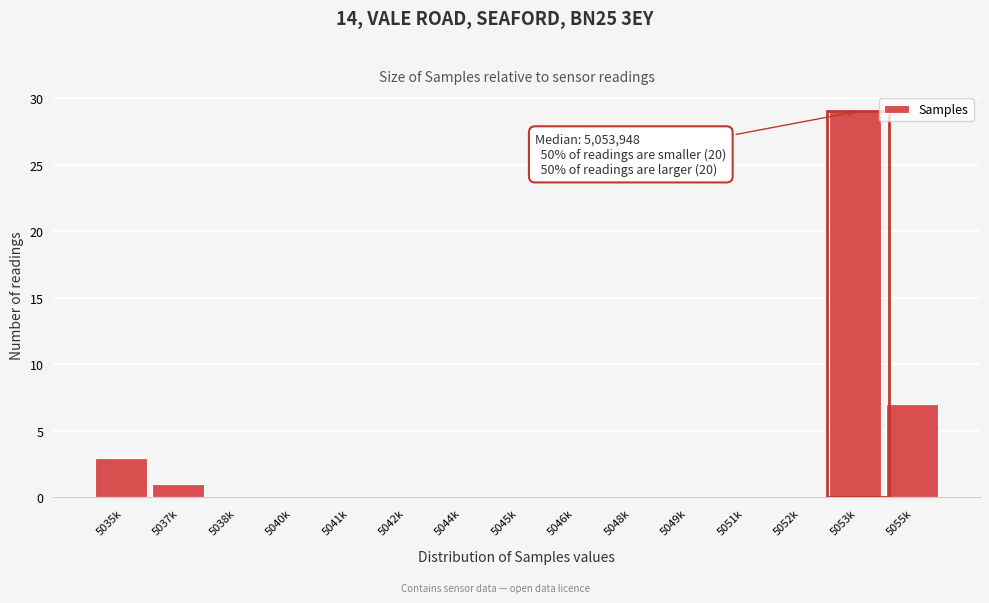

Reading right to left, list all the values displayed in this chart.

5055k=7	5053k=29	5052k=0	5051k=0	5049k=0	5048k=0	5046k=0	5045k=0	5044k=0	5042k=0	5041k=0	5040k=0	5038k=0	5037k=1	5035k=3